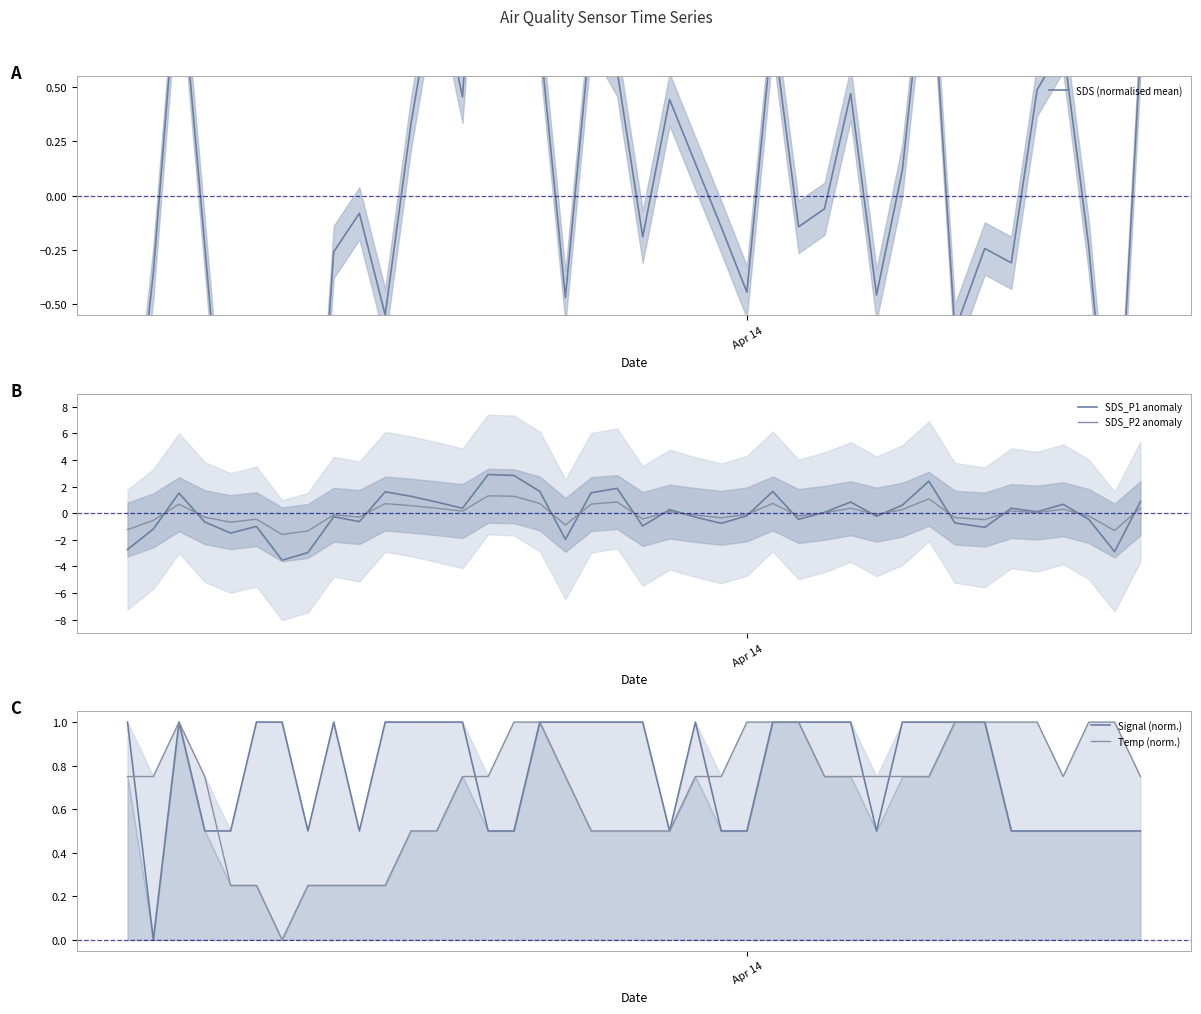

How many lines are shown in the chart?

5